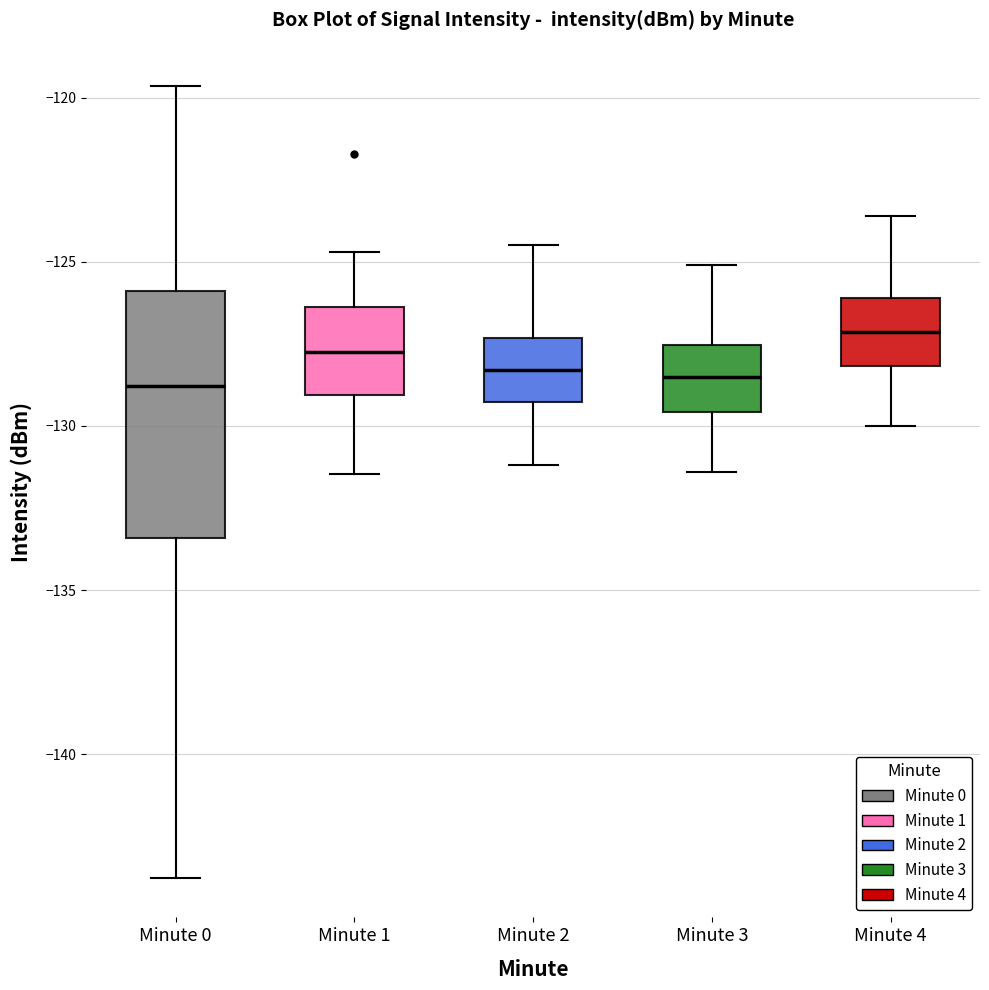

Reading left to right, read every box against the y-axis: the position of its median line, the range the box covers, and the ends of its whiskers. The values are not printed on the chart, so give them approximately, as read against the axis.

Minute 0: median -129.0, box -133.5 to -126.0, whiskers -144.0 to -119.5
Minute 1: median -128.0, box -129.0 to -126.5, whiskers -131.5 to -124.5
Minute 2: median -128.5, box -129.5 to -127.5, whiskers -131.0 to -124.5
Minute 3: median -128.5, box -129.5 to -127.5, whiskers -131.5 to -125.0
Minute 4: median -127.0, box -128.0 to -126.0, whiskers -130.0 to -123.5